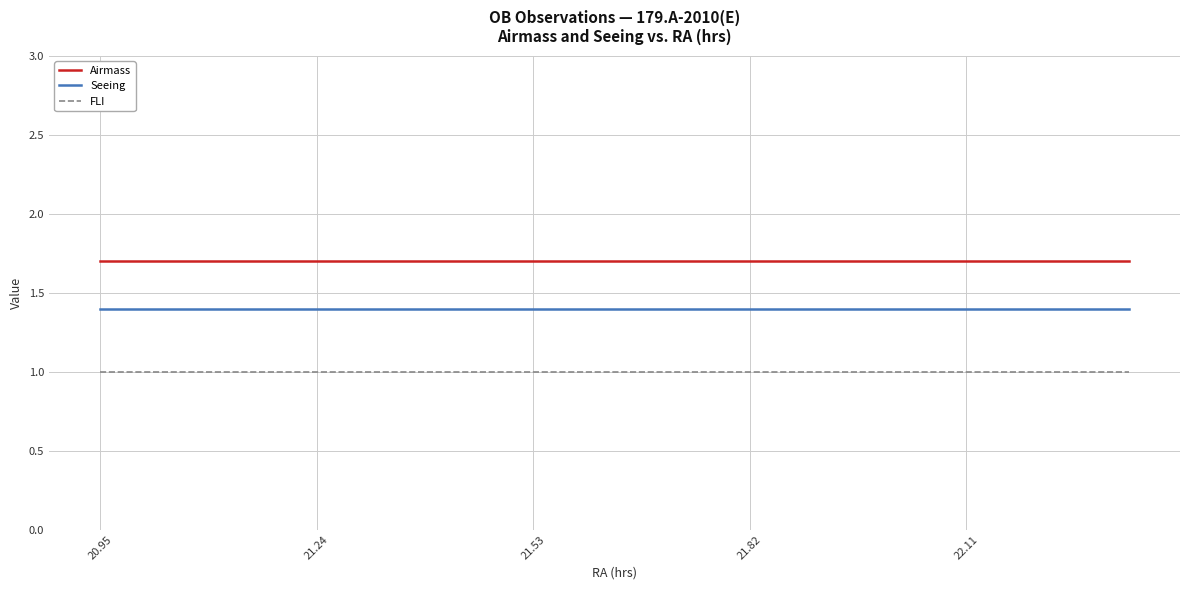

True or false: FLI and Seeing intersect in this chart.

False